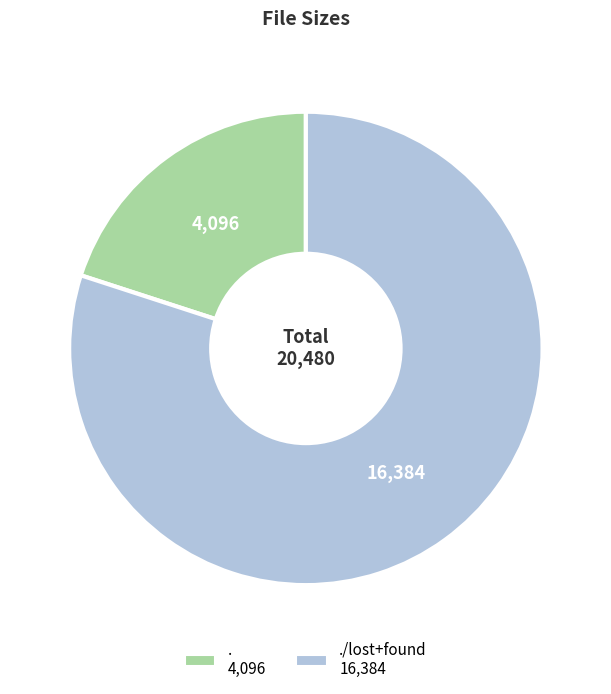

Does any single category account for the majority?

Yes